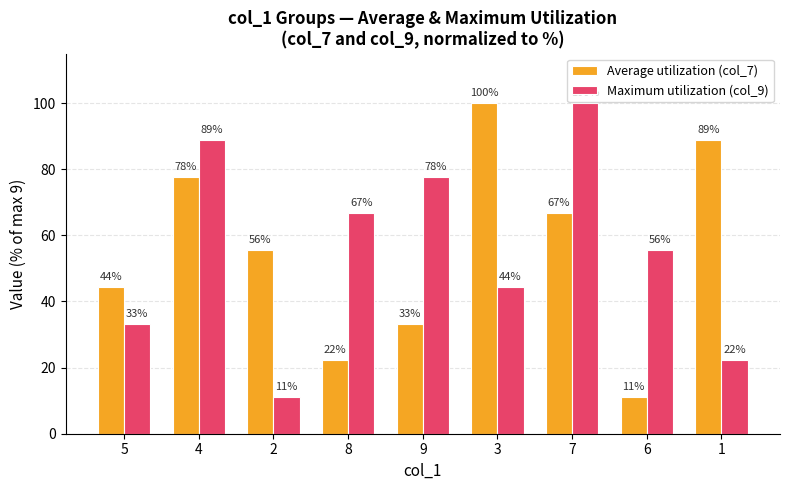

Reading right to left, transcribe all the data shown in this chart.

Average utilization (col_7): 1=88.9	6=11.1	7=66.7	3=100.0	9=33.3	8=22.2	2=55.6	4=77.8	5=44.4
Maximum utilization (col_9): 1=22.2	6=55.6	7=100.0	3=44.4	9=77.8	8=66.7	2=11.1	4=88.9	5=33.3